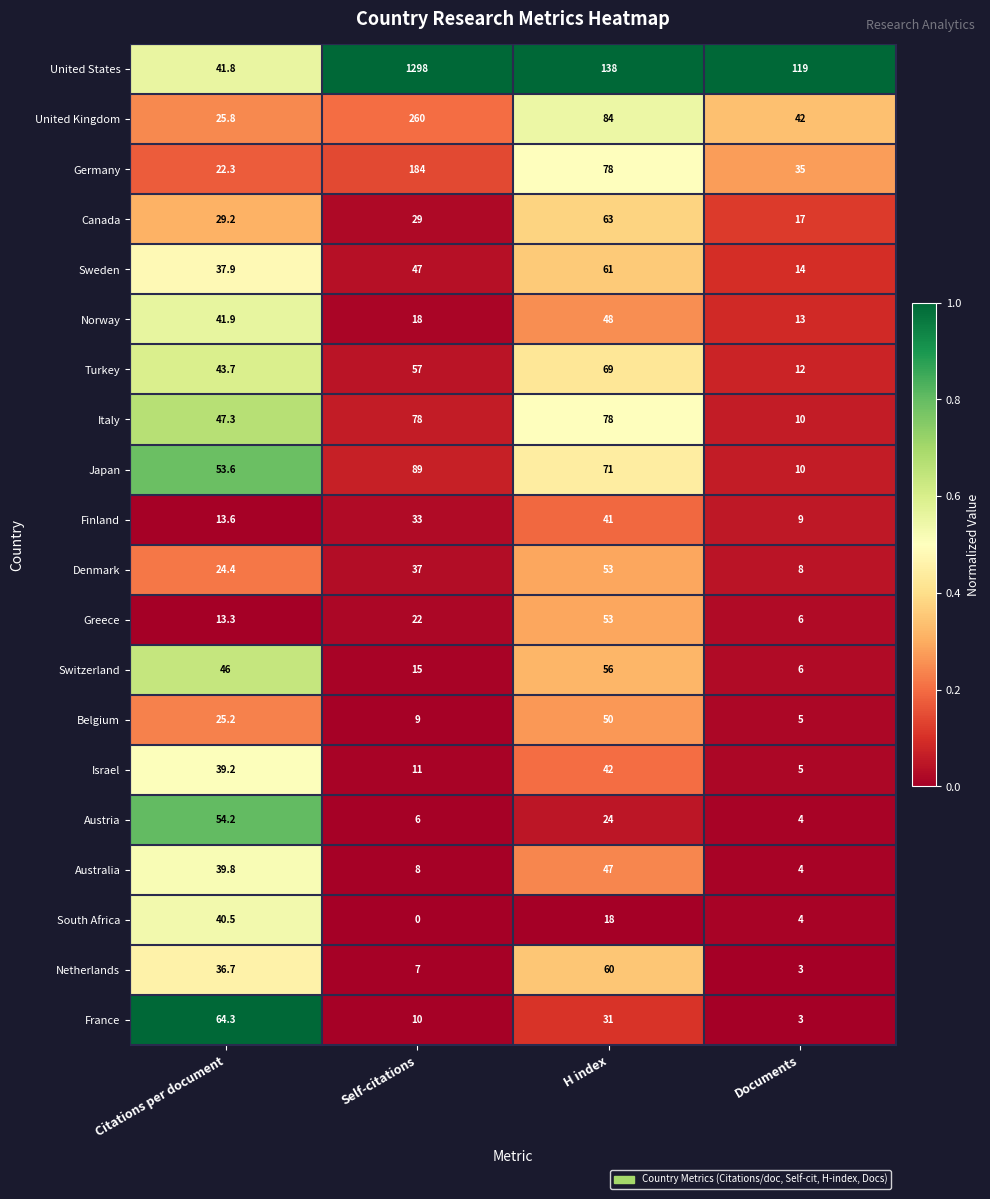

At Self-citations, list the series in order from largest to smallest.

United States, United Kingdom, Germany, Japan, Italy, Turkey, Sweden, Denmark, Finland, Canada, Greece, Norway, Switzerland, Israel, France, Belgium, Australia, Netherlands, Austria, South Africa